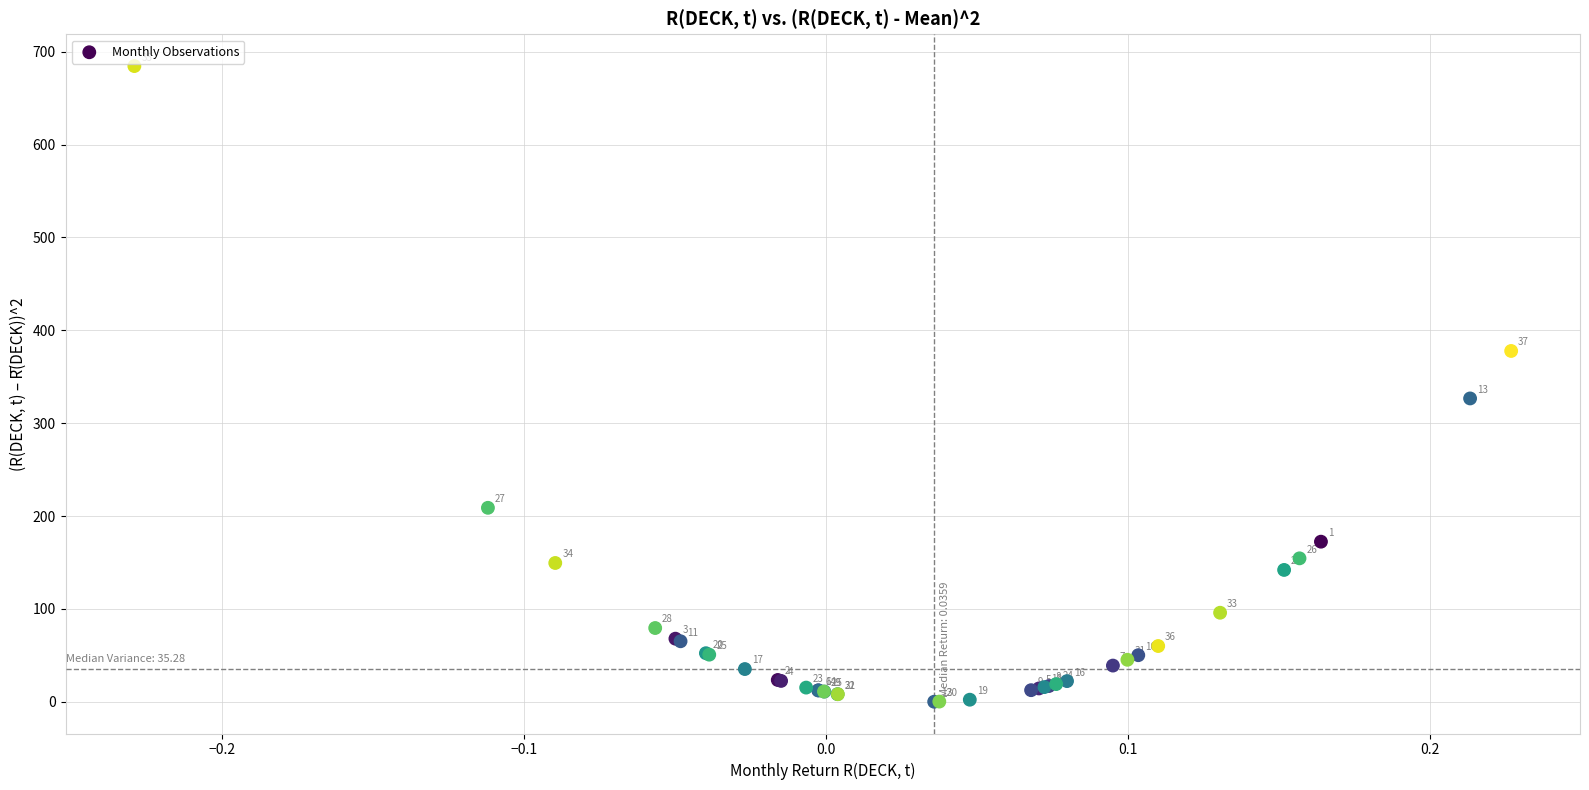

What Y value in the scatter plot is closest to 342?

326.7